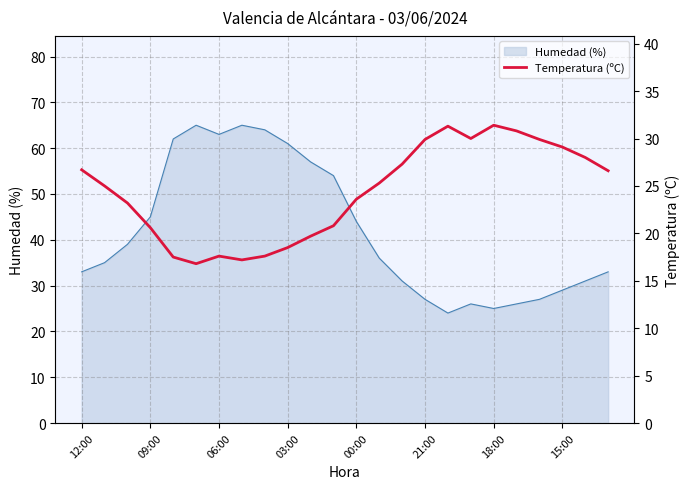

What is the change in value from 11 to 15?

+9.1